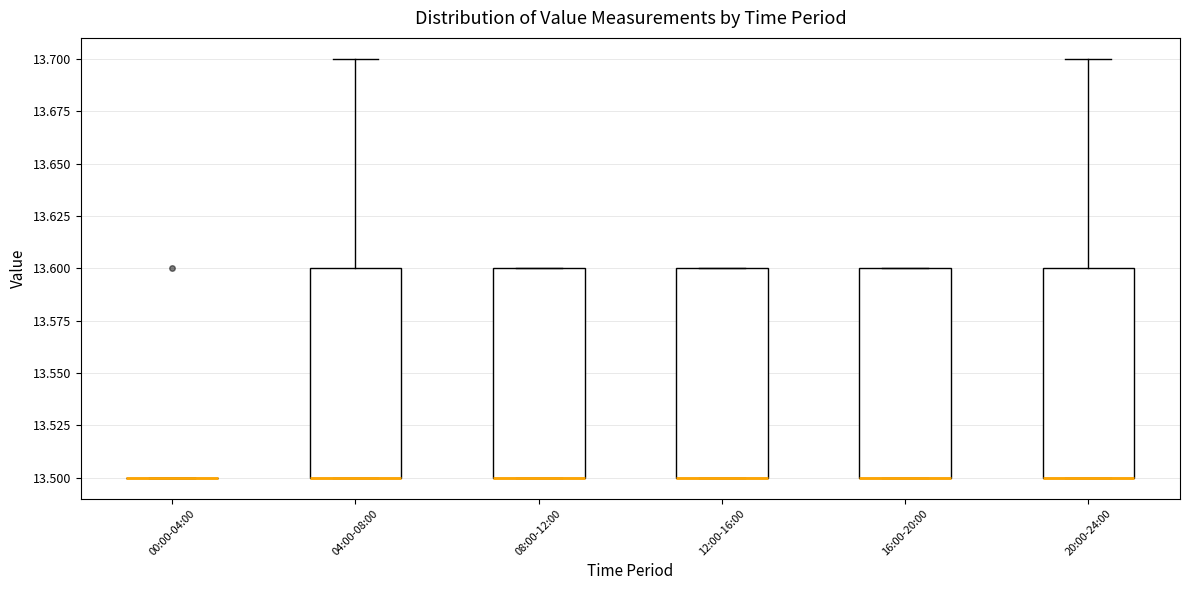

Where does the upper whisker of the box for 20:00-24:00 end on the y-axis? The values are not printed on the chart, so give them approximately, as read against the axis.

13.7